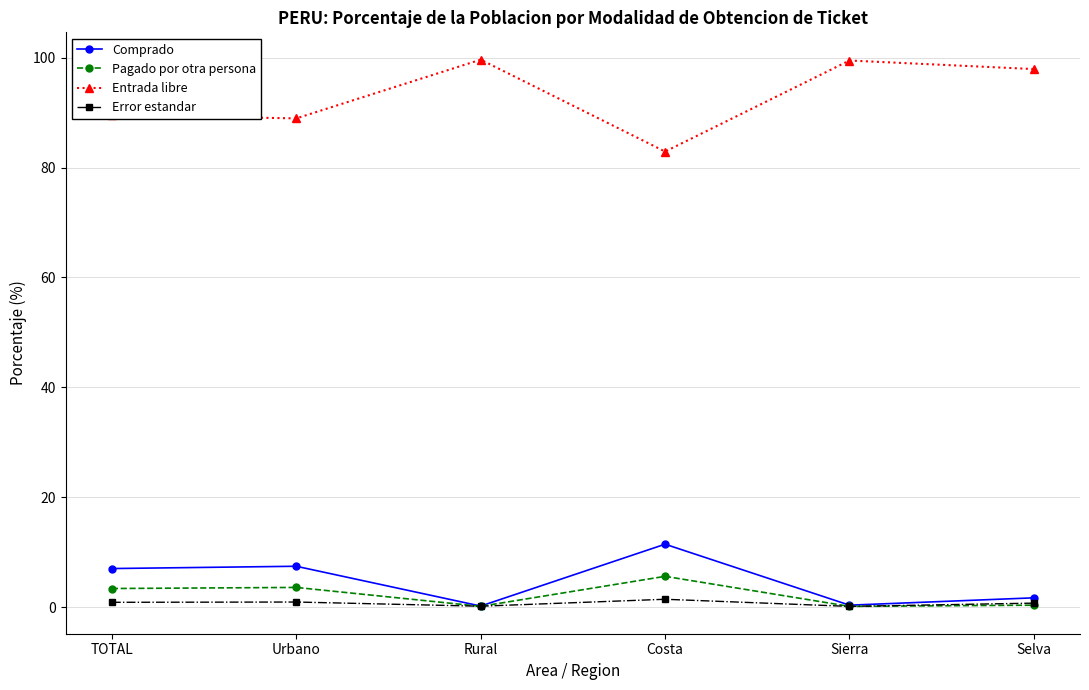

How many distinct data groups are displayed?

4